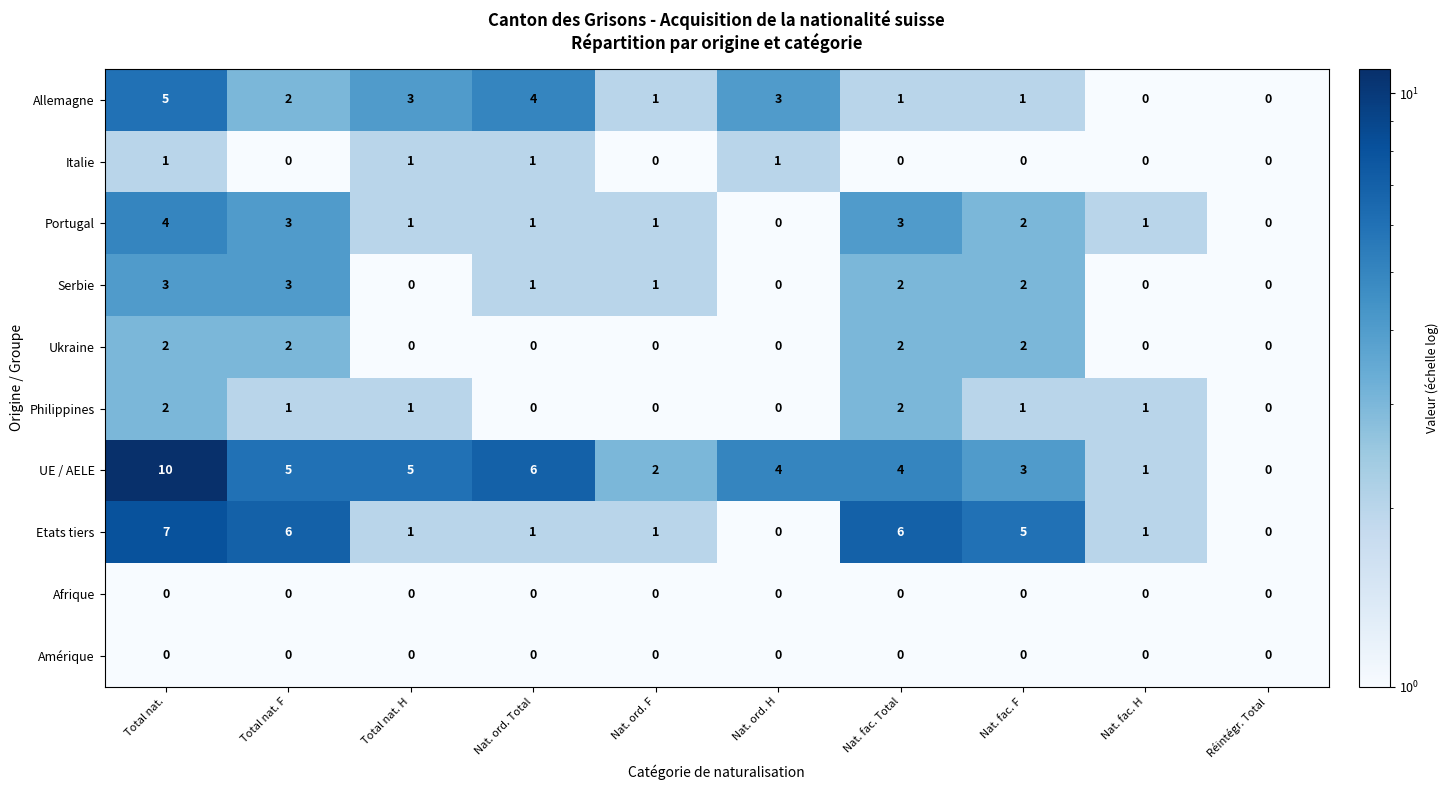

Which label corresponds to the largest value in the chart?

Total nat.